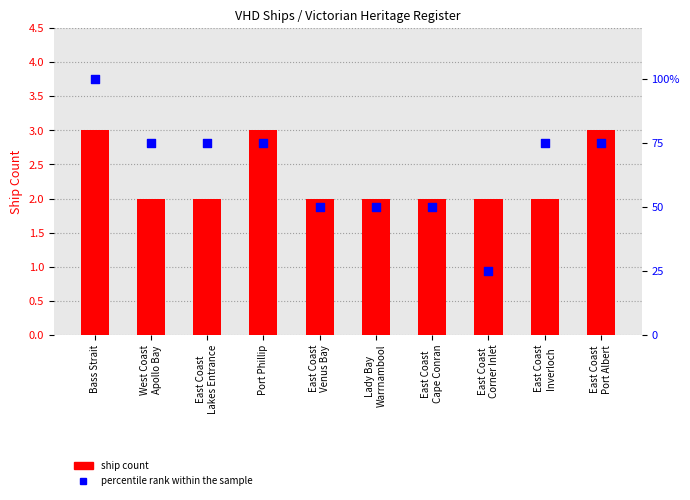

Is the value of ship count at West Coast
Apollo Bay greater than the value of percentile rank within the sample at East Coast
Cape Conran?

No